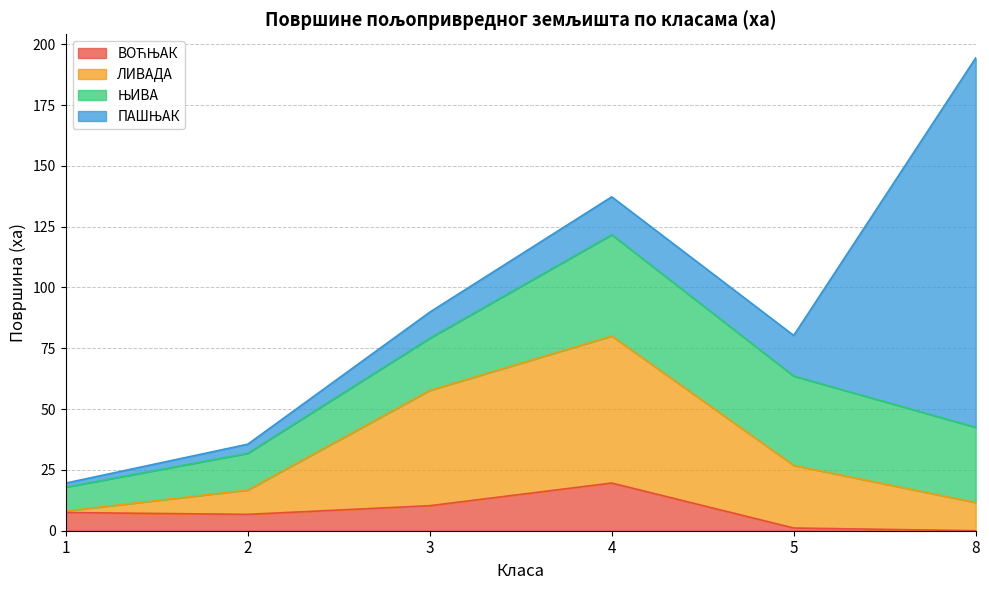

How many lines are shown in the chart?

4